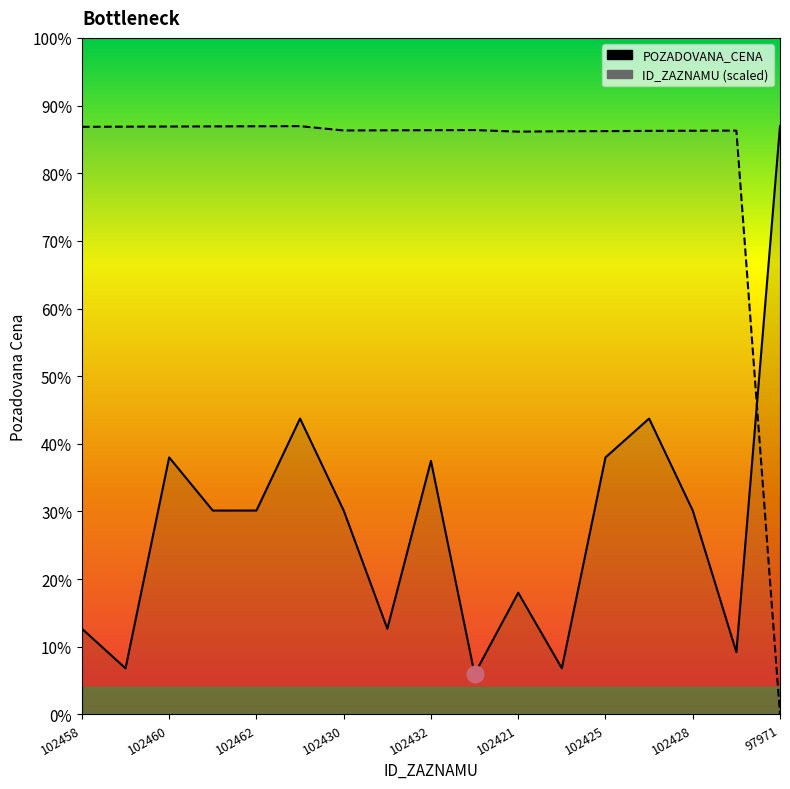

True or false: POZADOVANA_CENA and ID_ZAZNAMU (scaled) intersect in this chart.

True